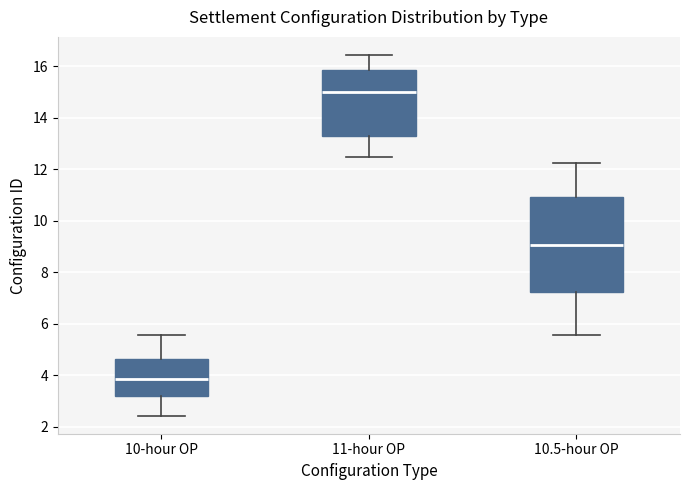

Reading left to right, read every box against the y-axis: the position of its median line, the range the box covers, and the ends of its whiskers. The values are not printed on the chart, so give them approximately, as read against the axis.

10-hour OP: median 3.8, box 3.2 to 4.6, whiskers 2.4 to 5.6
11-hour OP: median 15.0, box 13.2 to 15.8, whiskers 12.4 to 16.4
10.5-hour OP: median 9.0, box 7.2 to 11.0, whiskers 5.6 to 12.2